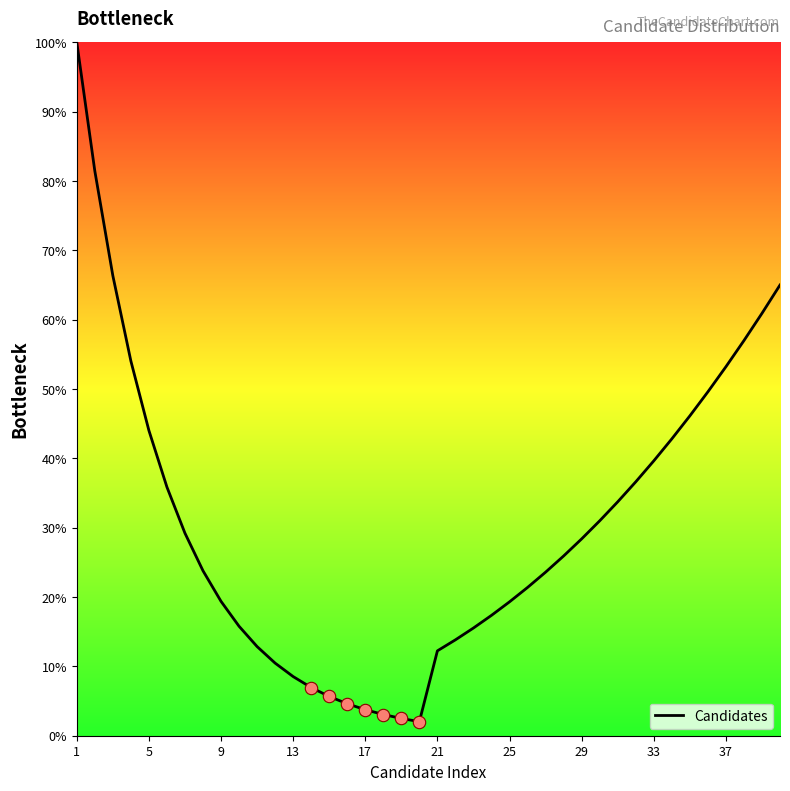

What is the difference between the maximum and minimum values?

98.0